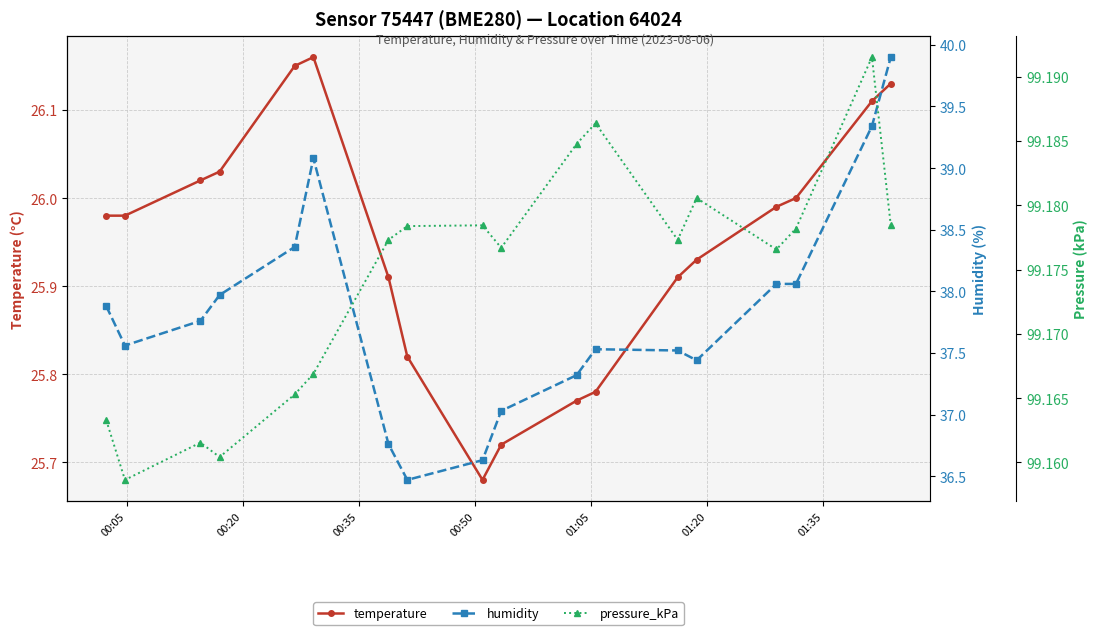

Reading left to right, transcribe all the data shown in this chart.

temperature: 26.0	26.0	26.0	26.0	26.1	26.2	25.9	25.8	25.7	25.7	25.8	25.8	25.9	25.9	26.0	26.0	26.1	26.1
humidity: 37.9	37.6	37.8	38.0	38.4	39.1	36.8	36.5	36.6	37.0	37.3	37.5	37.5	37.4	38.1	38.1	39.3	39.9
pressure_kPa: 99.2	99.2	99.2	99.2	99.2	99.2	99.2	99.2	99.2	99.2	99.2	99.2	99.2	99.2	99.2	99.2	99.2	99.2